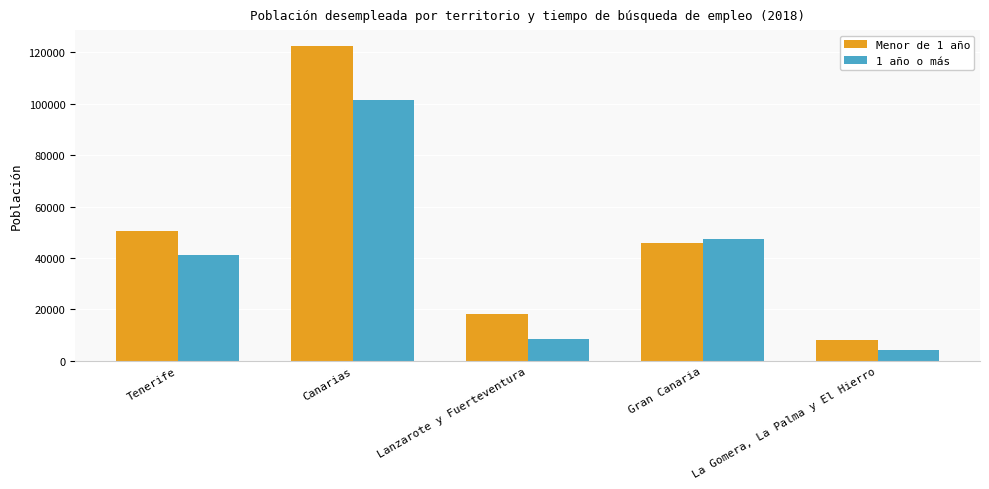

Reading right to left, transcribe all the data shown in this chart.

Menor de 1 año: La Gomera, La Palma y El Hierro=8278	Gran Canaria=45670	Lanzarote y Fuerteventura=18206	Canarias=122504	Tenerife=50350
1 año o más: La Gomera, La Palma y El Hierro=4386	Gran Canaria=47467	Lanzarote y Fuerteventura=8537	Canarias=101532	Tenerife=41142